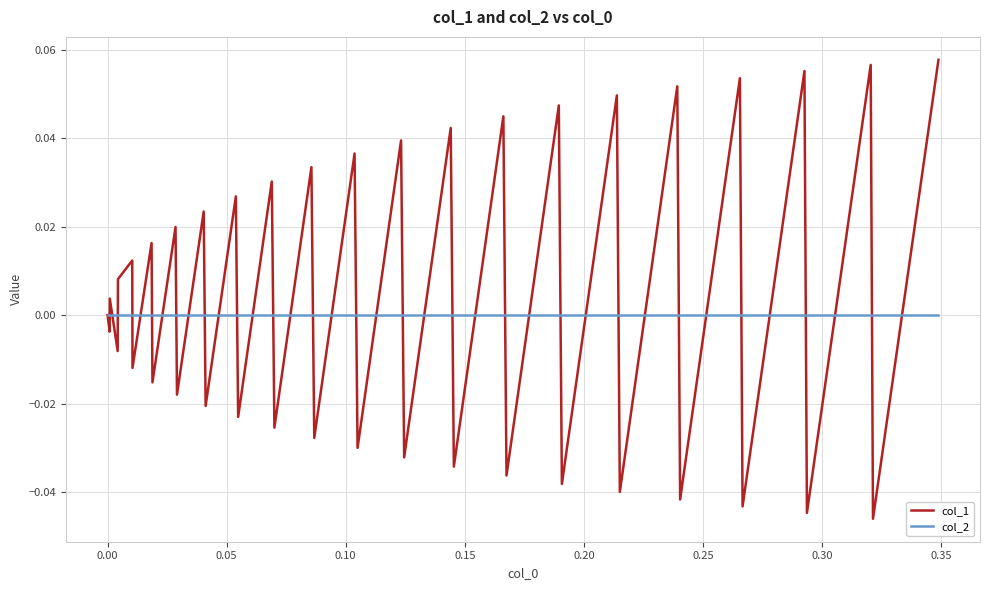

Rank the series by their maximum value, from lowest to highest.

col_2, col_1